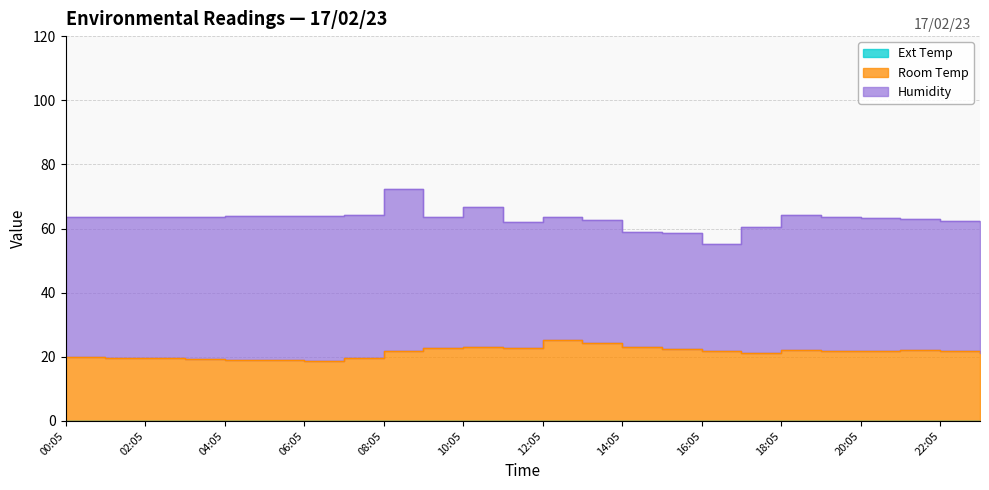

What is the value of the Humidity point at the 13th from the left?

38.2